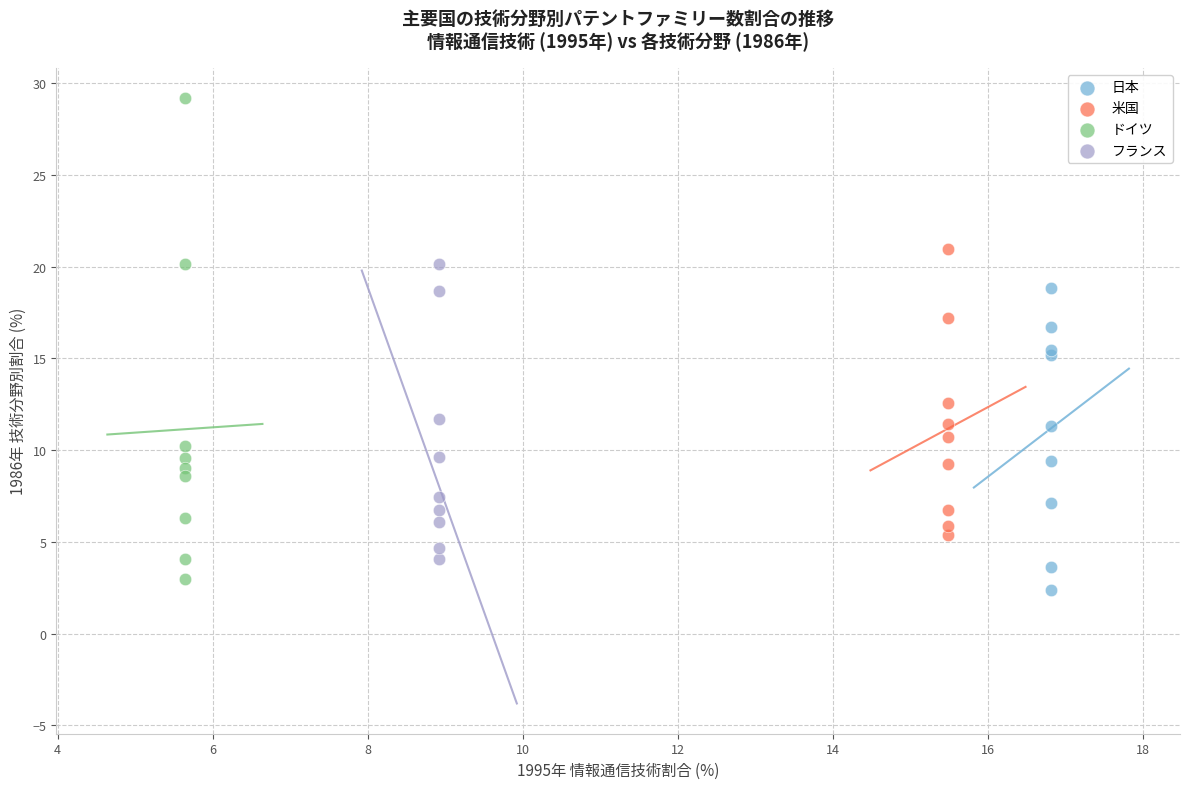

What are all the series names shown in the legend?

日本, 米国, ドイツ, フランス